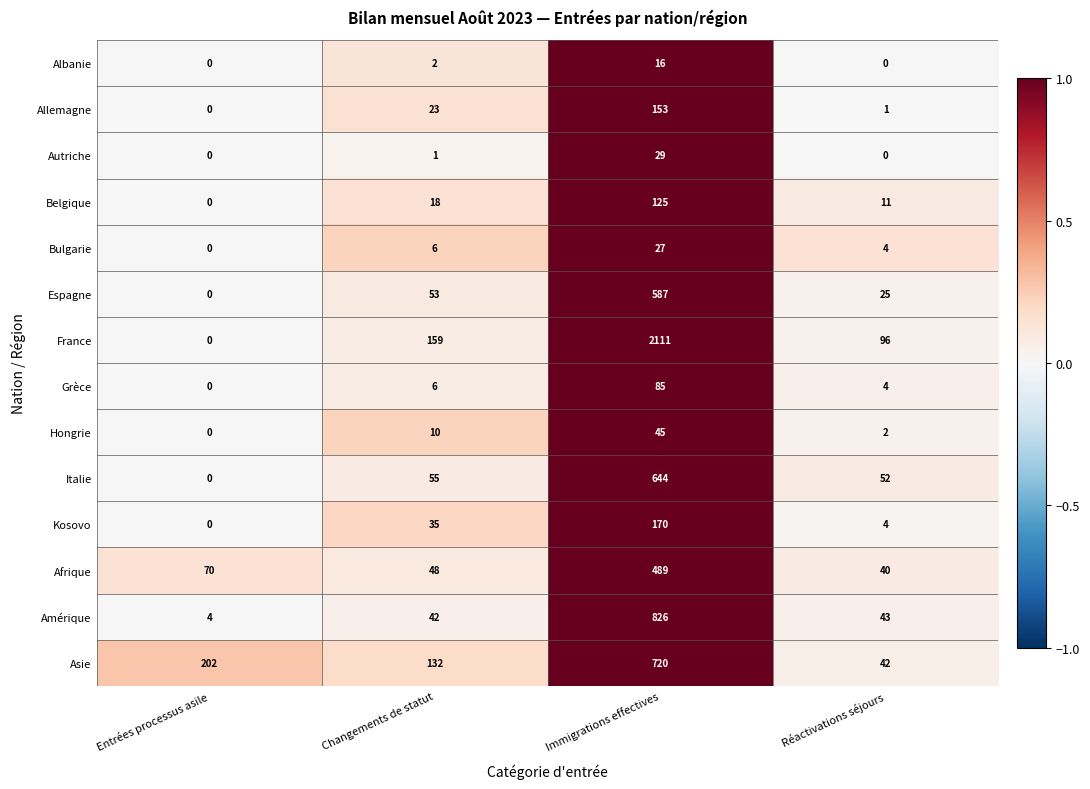

List the series in order of their peak value, highest first.

France, Amérique, Asie, Italie, Espagne, Afrique, Kosovo, Allemagne, Belgique, Grèce, Hongrie, Autriche, Bulgarie, Albanie